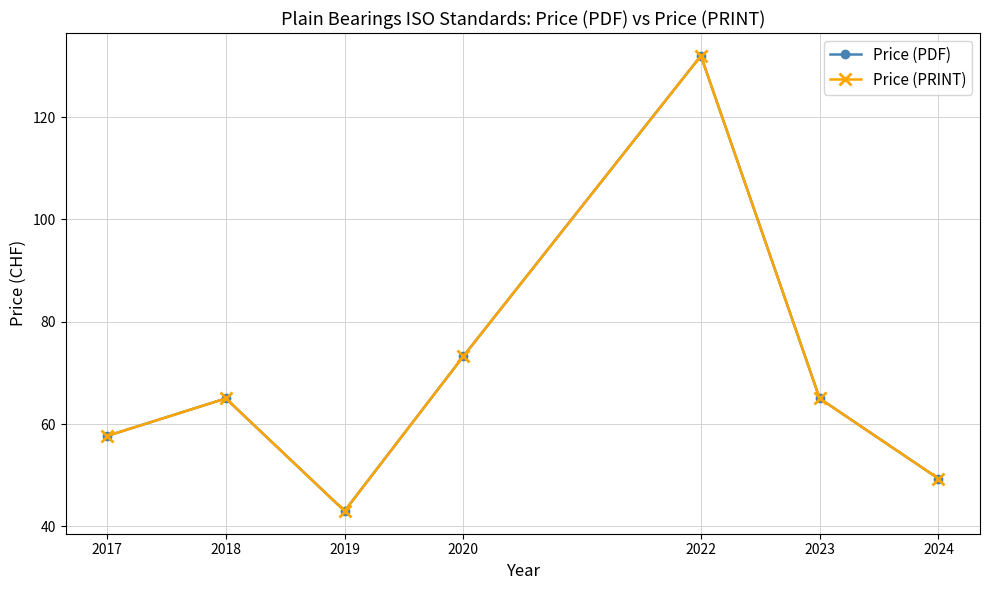

Is this an area chart (filled region under the line)?

No